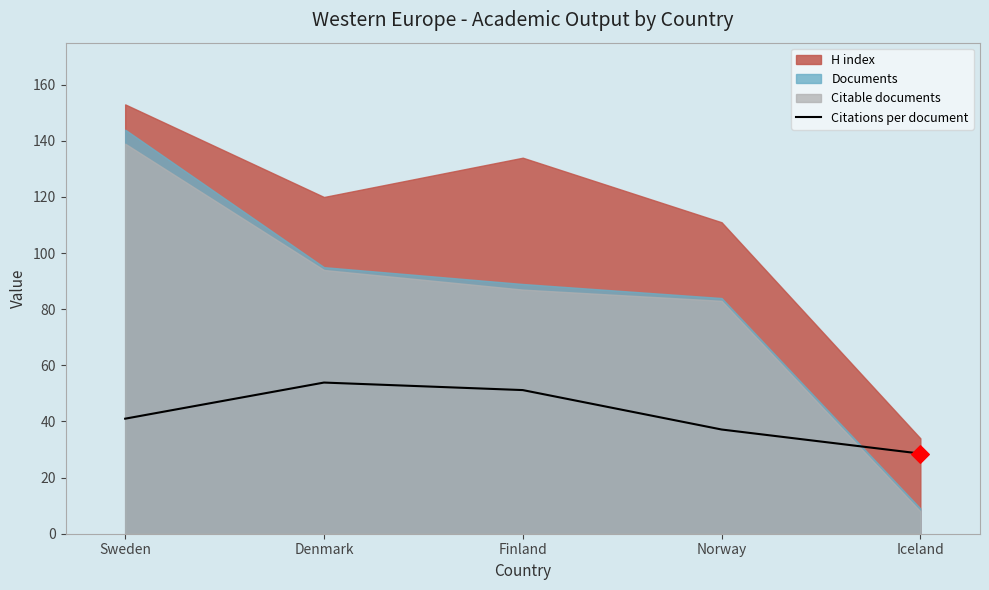

Which has a higher value, Finland or Iceland?

Finland